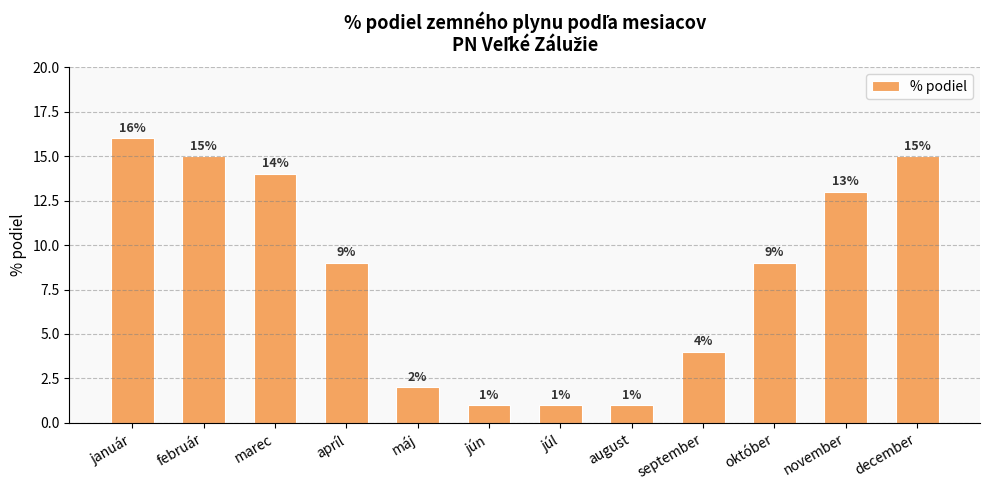

What is the sum of the values at október and júl?

10